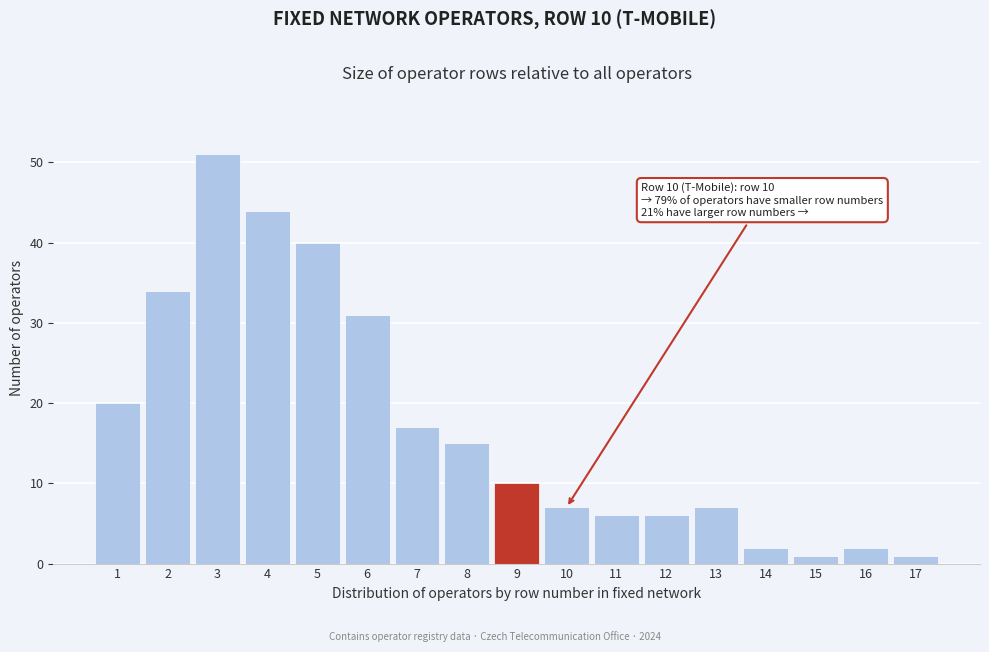

Reading left to right, extract all data points from this chart.

20	34	51	44	40	31	17	15	10	7	6	6	7	2	1	2	1